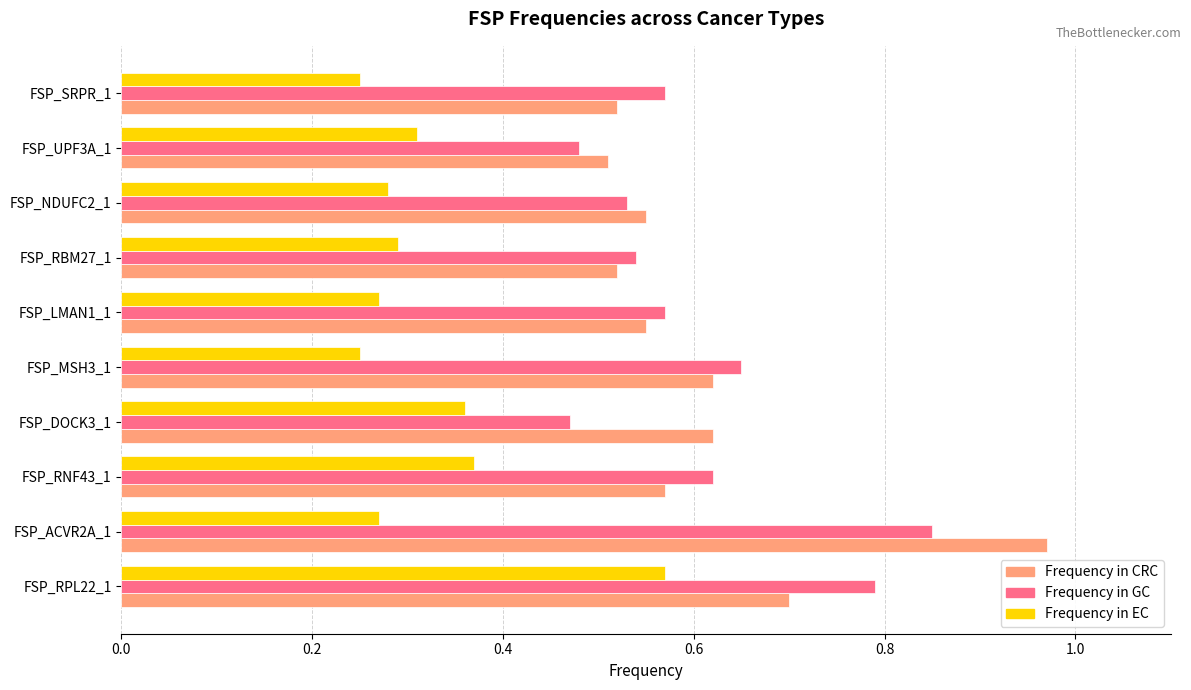

How many Frequency in GC values are between 0 and 1?

10